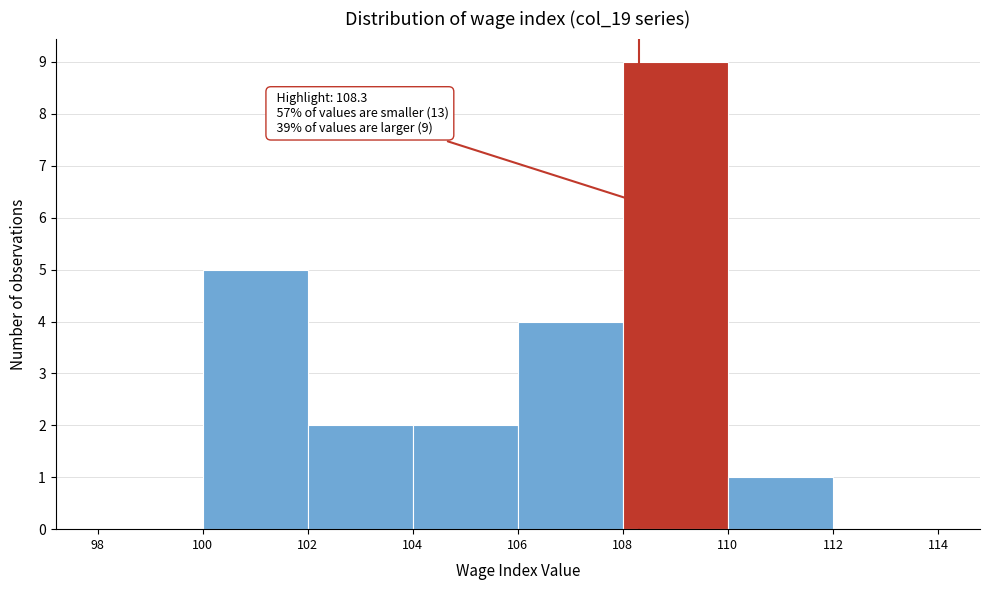

Over which range of the x-axis is the bar tallest?

108 to 110